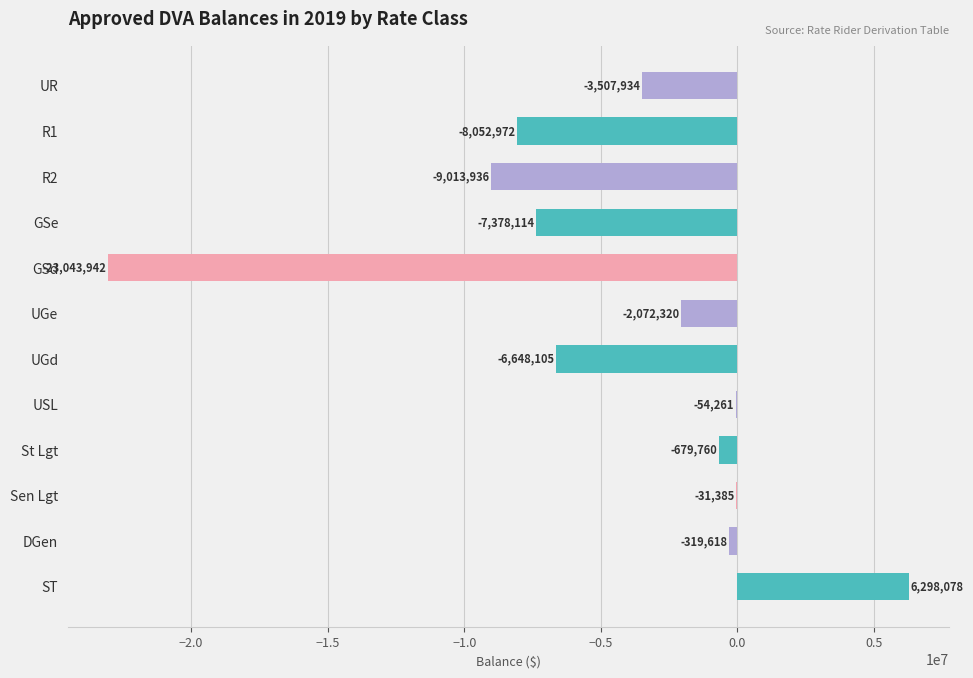

What is the greatest value displayed?

6298077.8